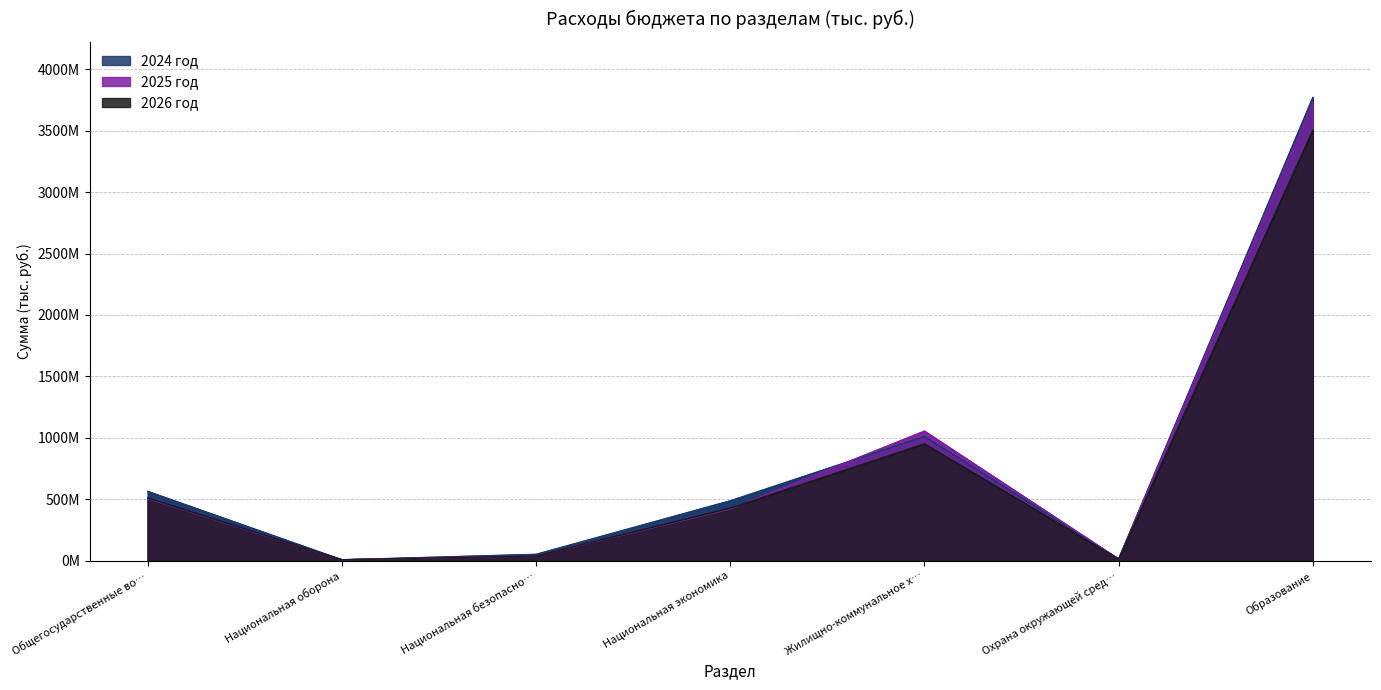

In 2025 год, how many points are higher than both neighbors (excluding endpoints)?

1